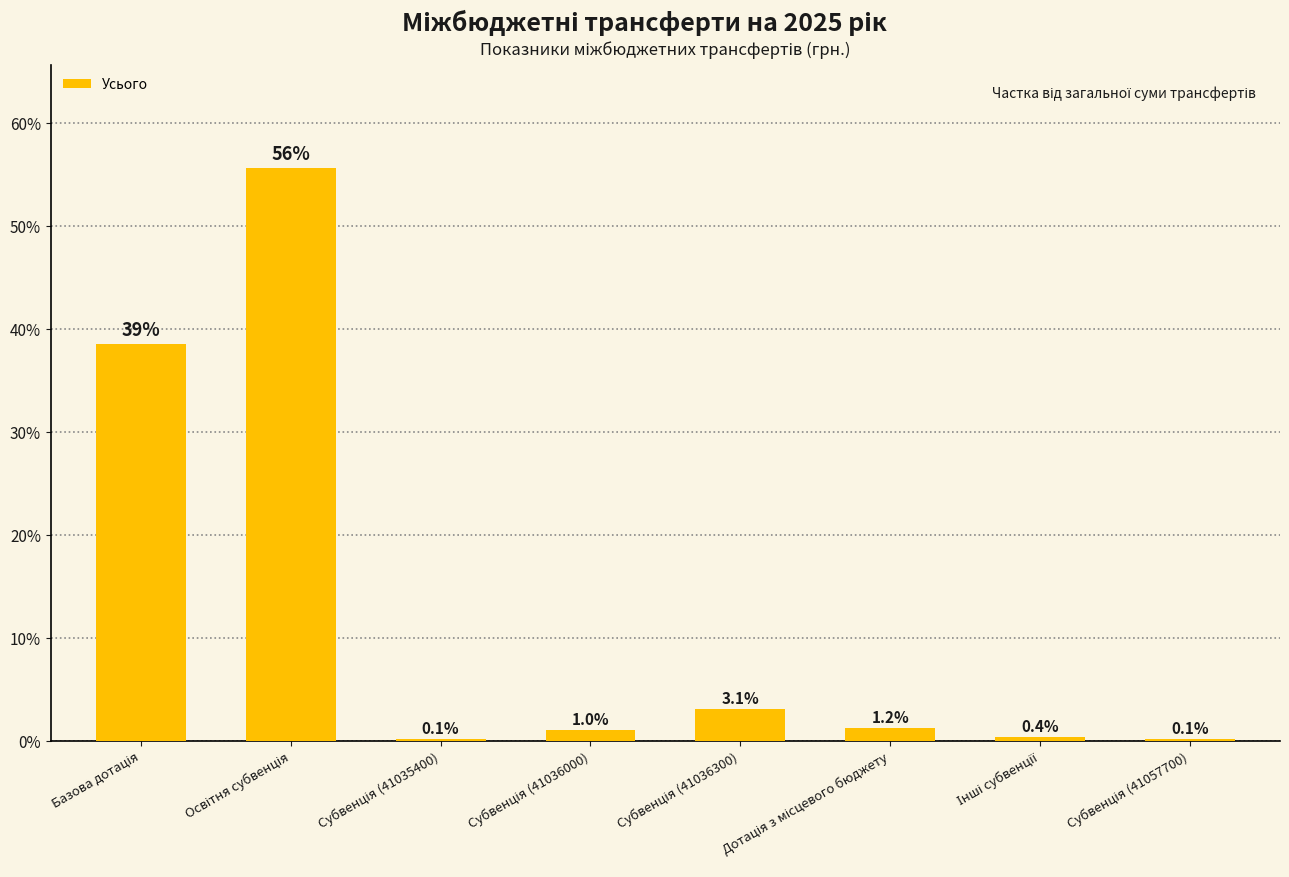

What is the maximum value shown in the chart?

55.6